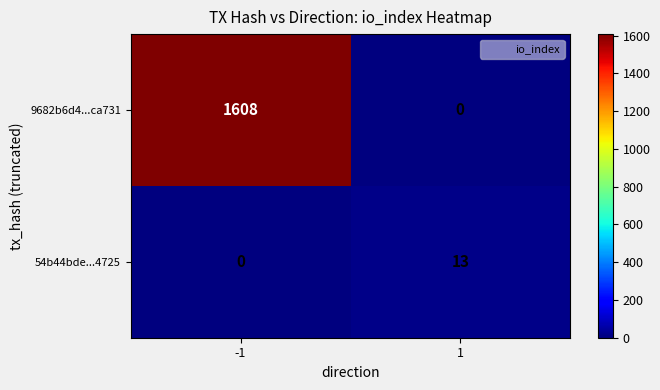

Rank the series by their maximum value, from highest to lowest.

9682b6d4...ca731, 54b44bde...4725